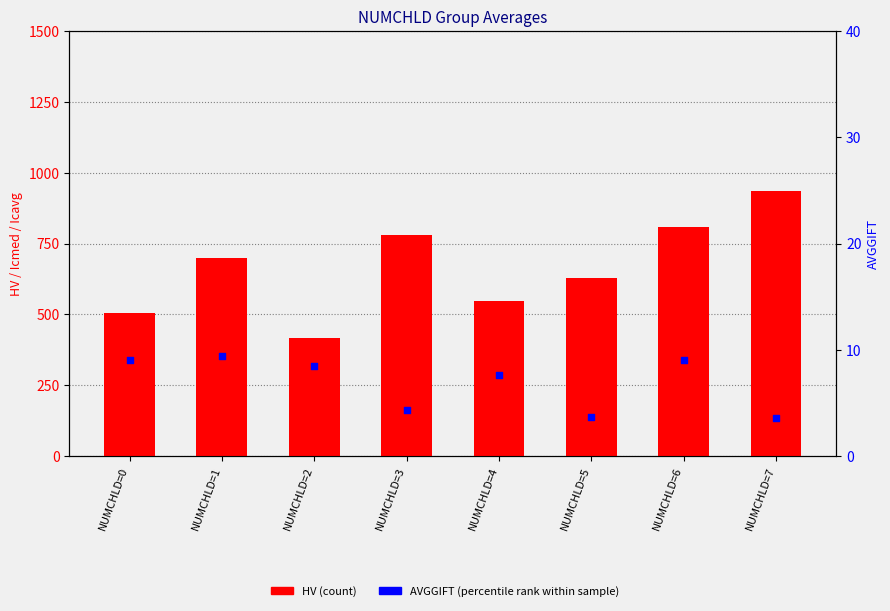

At which category is the sum across all series the highest?

NUMCHLD=7